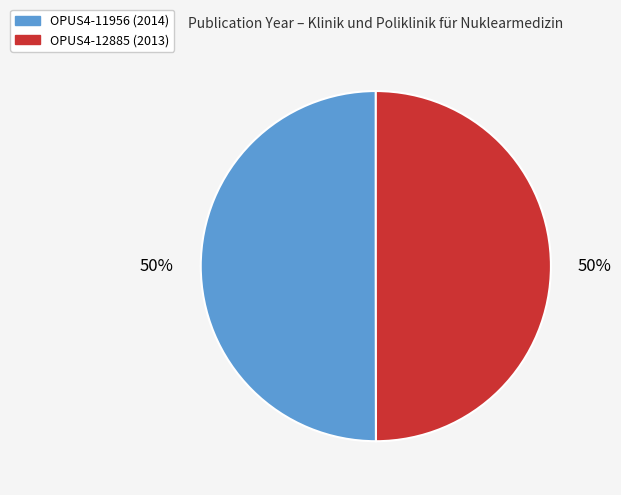

Approximately how many times larger is the value at OPUS4-11956 compared to OPUS4-12885?

1.0